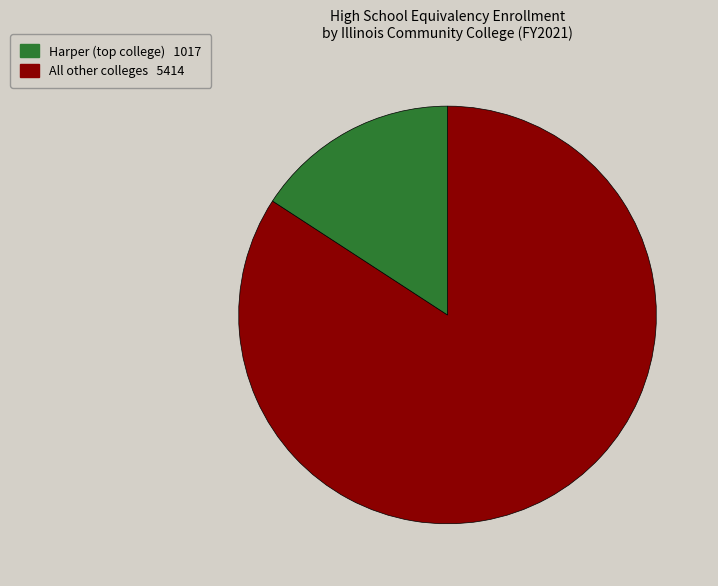

How many segments does this pie chart have?

2